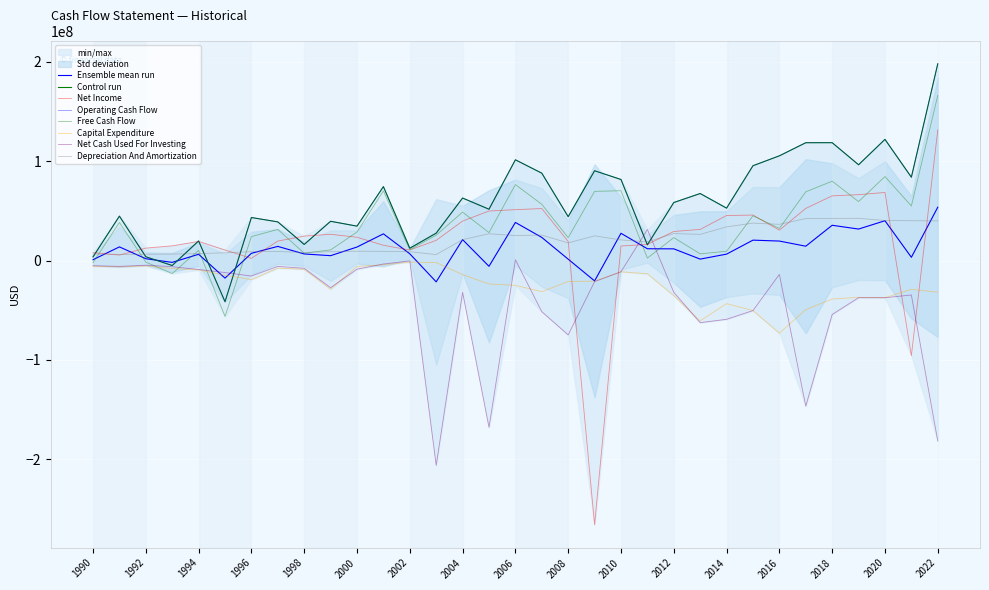

Rank the series by their maximum value, from lowest to highest.

Capital Expenditure, Net Cash Used For Investing, Depreciation And Amortization, Net Income, Free Cash Flow, Operating Cash Flow